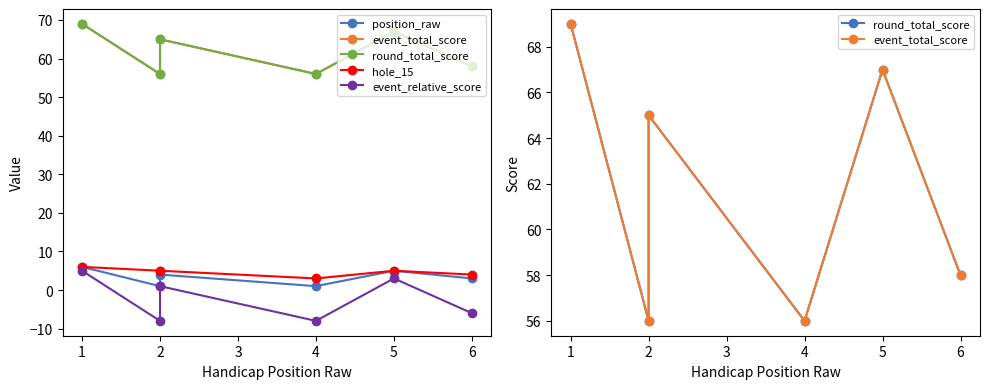

True or false: event_total_score and hole_15 intersect in this chart.

False